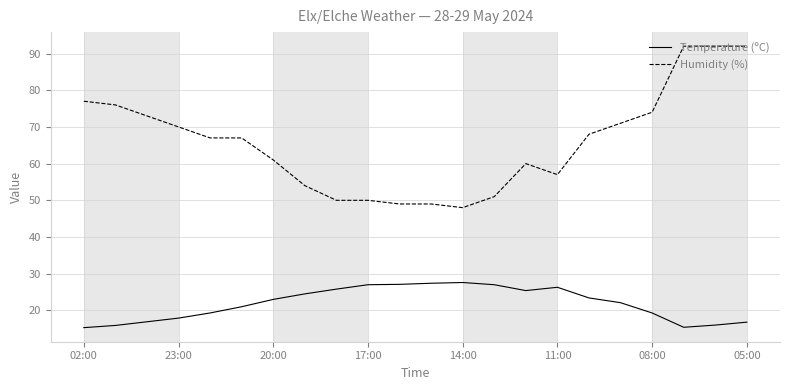

Which series has the largest total across all categories?

Humidity (%)